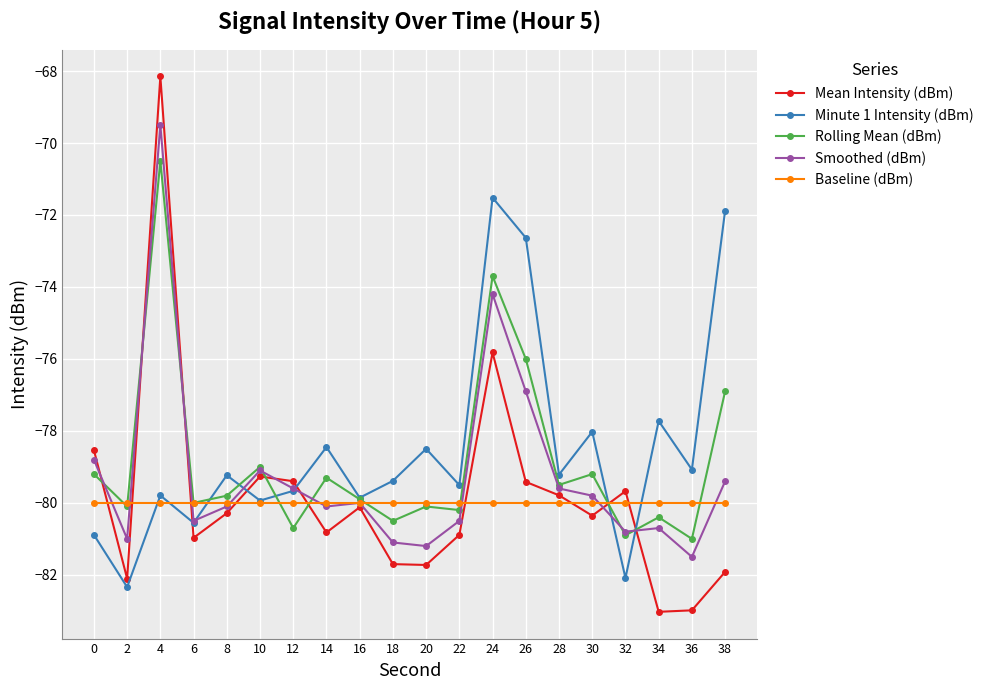

Which label corresponds to the largest value in the chart?

4